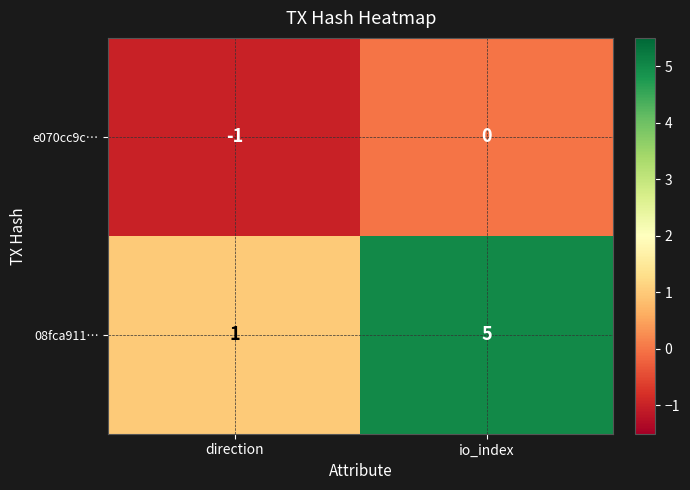

What is the spread (max minus min) of values at io_index?

5